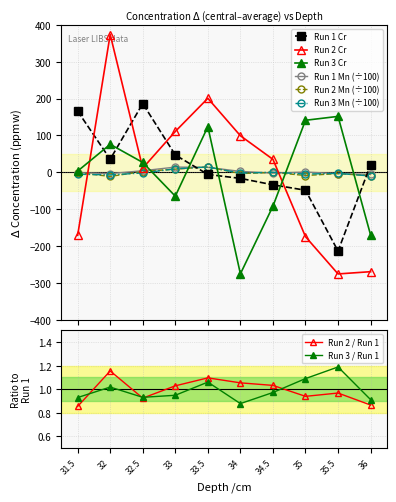

What is the total value across all series at 33.5?

361.5